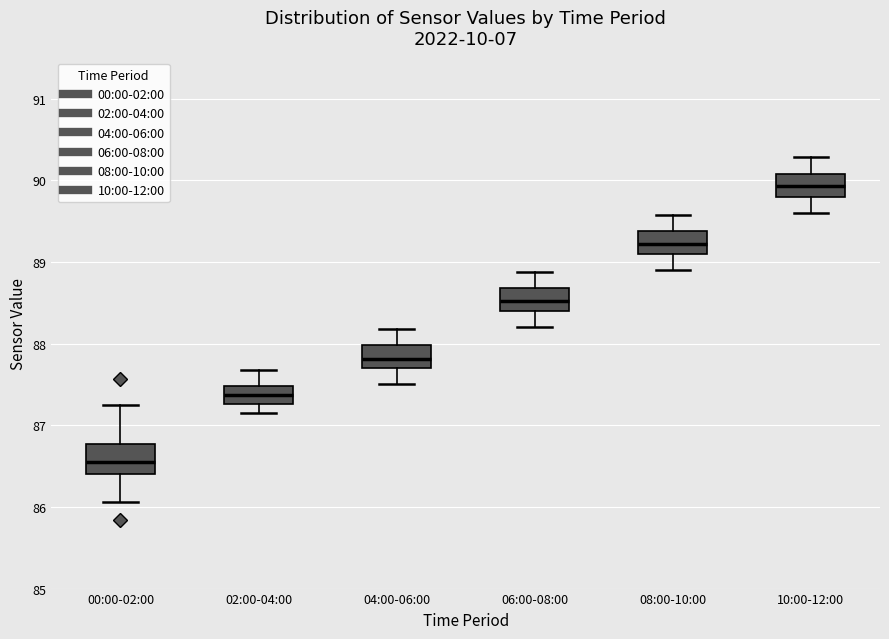

Reading left to right, read every box against the y-axis: the position of its median line, the range the box covers, and the ends of its whiskers. The values are not printed on the chart, so give them approximately, as read against the axis.

00:00-02:00: median 86.6, box 86.4 to 86.8, whiskers 86.1 to 87.3
02:00-04:00: median 87.4, box 87.3 to 87.5, whiskers 87.2 to 87.7
04:00-06:00: median 87.8, box 87.7 to 88.0, whiskers 87.5 to 88.2
06:00-08:00: median 88.5, box 88.4 to 88.7, whiskers 88.2 to 88.9
08:00-10:00: median 89.2, box 89.1 to 89.4, whiskers 88.9 to 89.6
10:00-12:00: median 89.9, box 89.8 to 90.1, whiskers 89.6 to 90.3